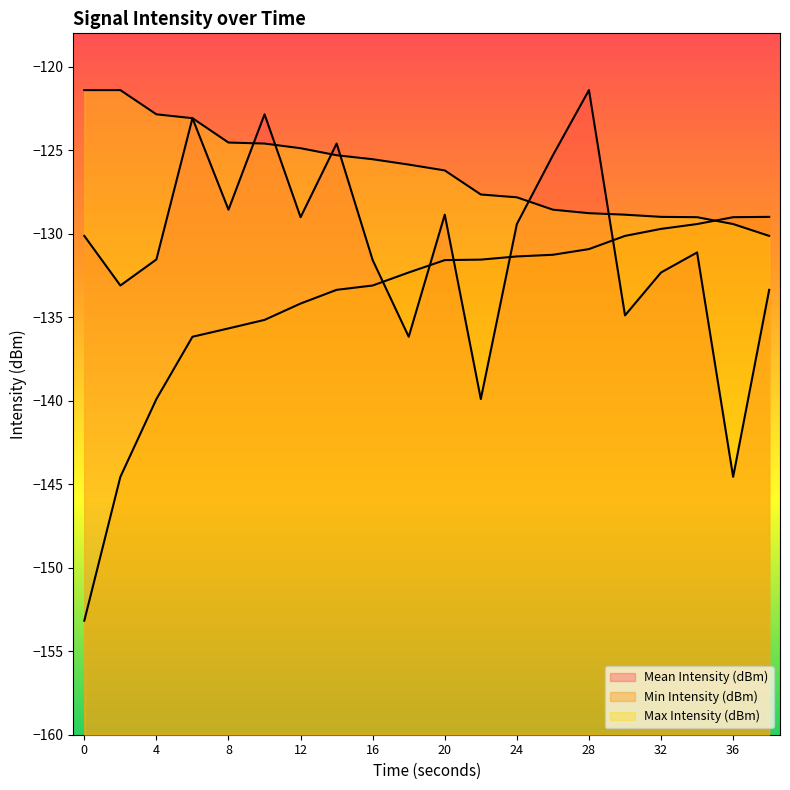

Where do Max Intensity (dBm) and Min Intensity (dBm) first cross each other?

34 and 36